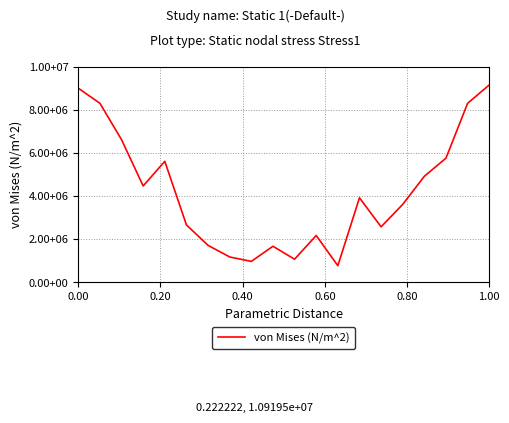

Does the chart display data point markers on the line(s)?

No